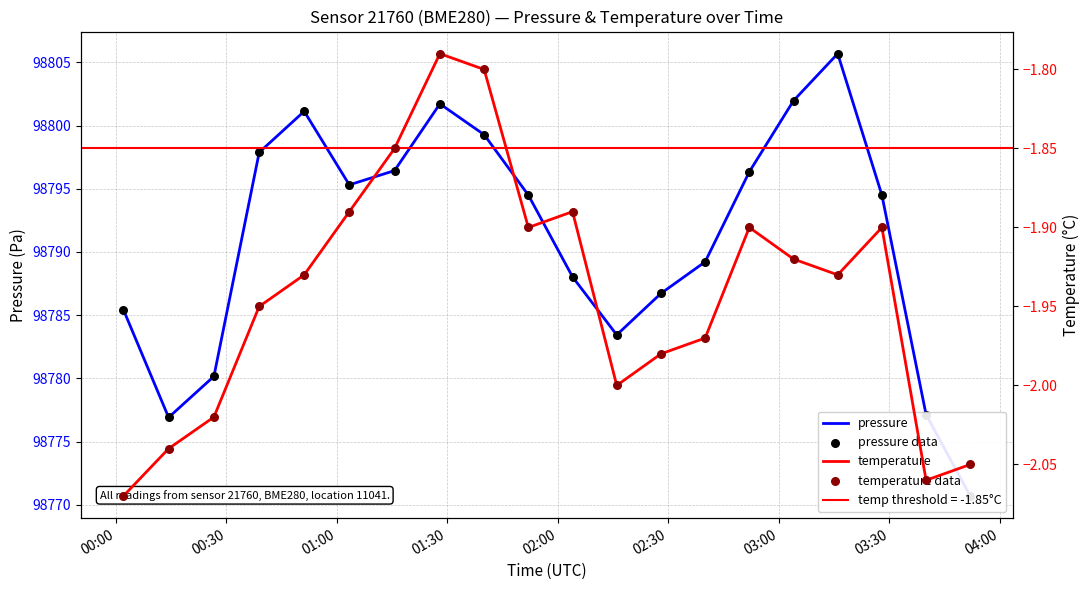

What are all the series names shown in the legend?

pressure, pressure data, temperature, temperature data